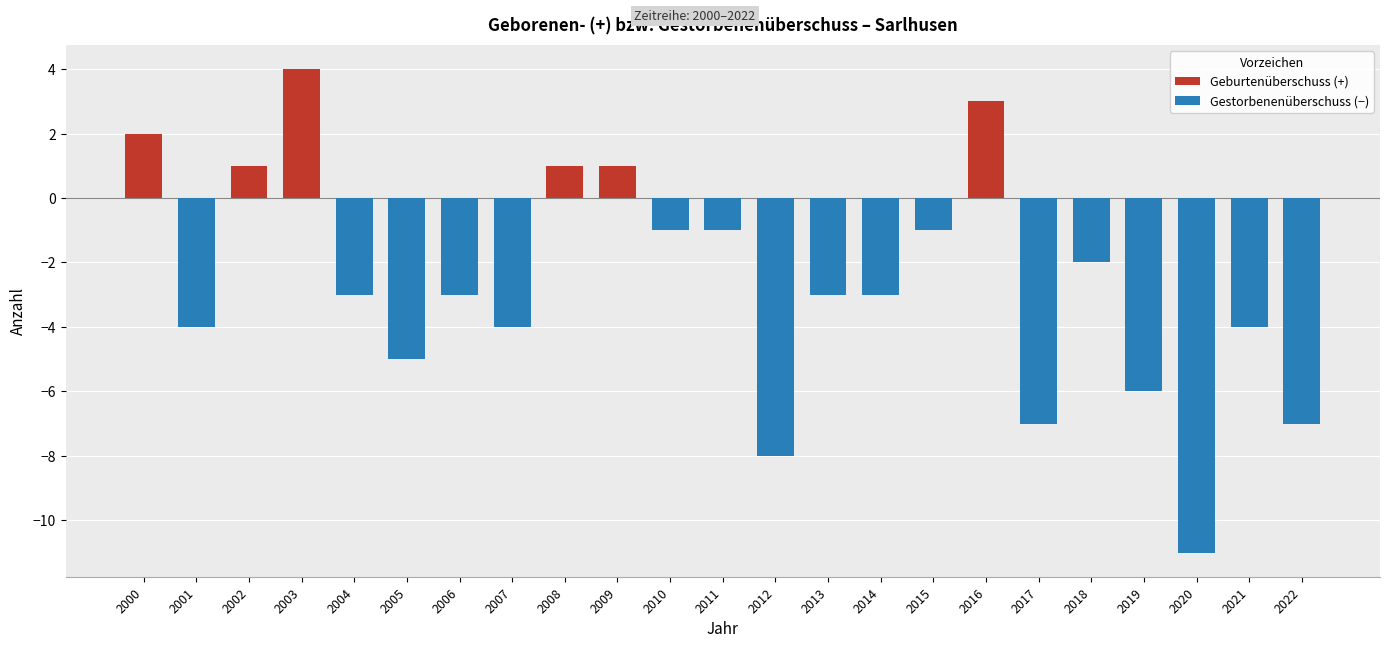

Is it true that the value at 2019 is -6?

True